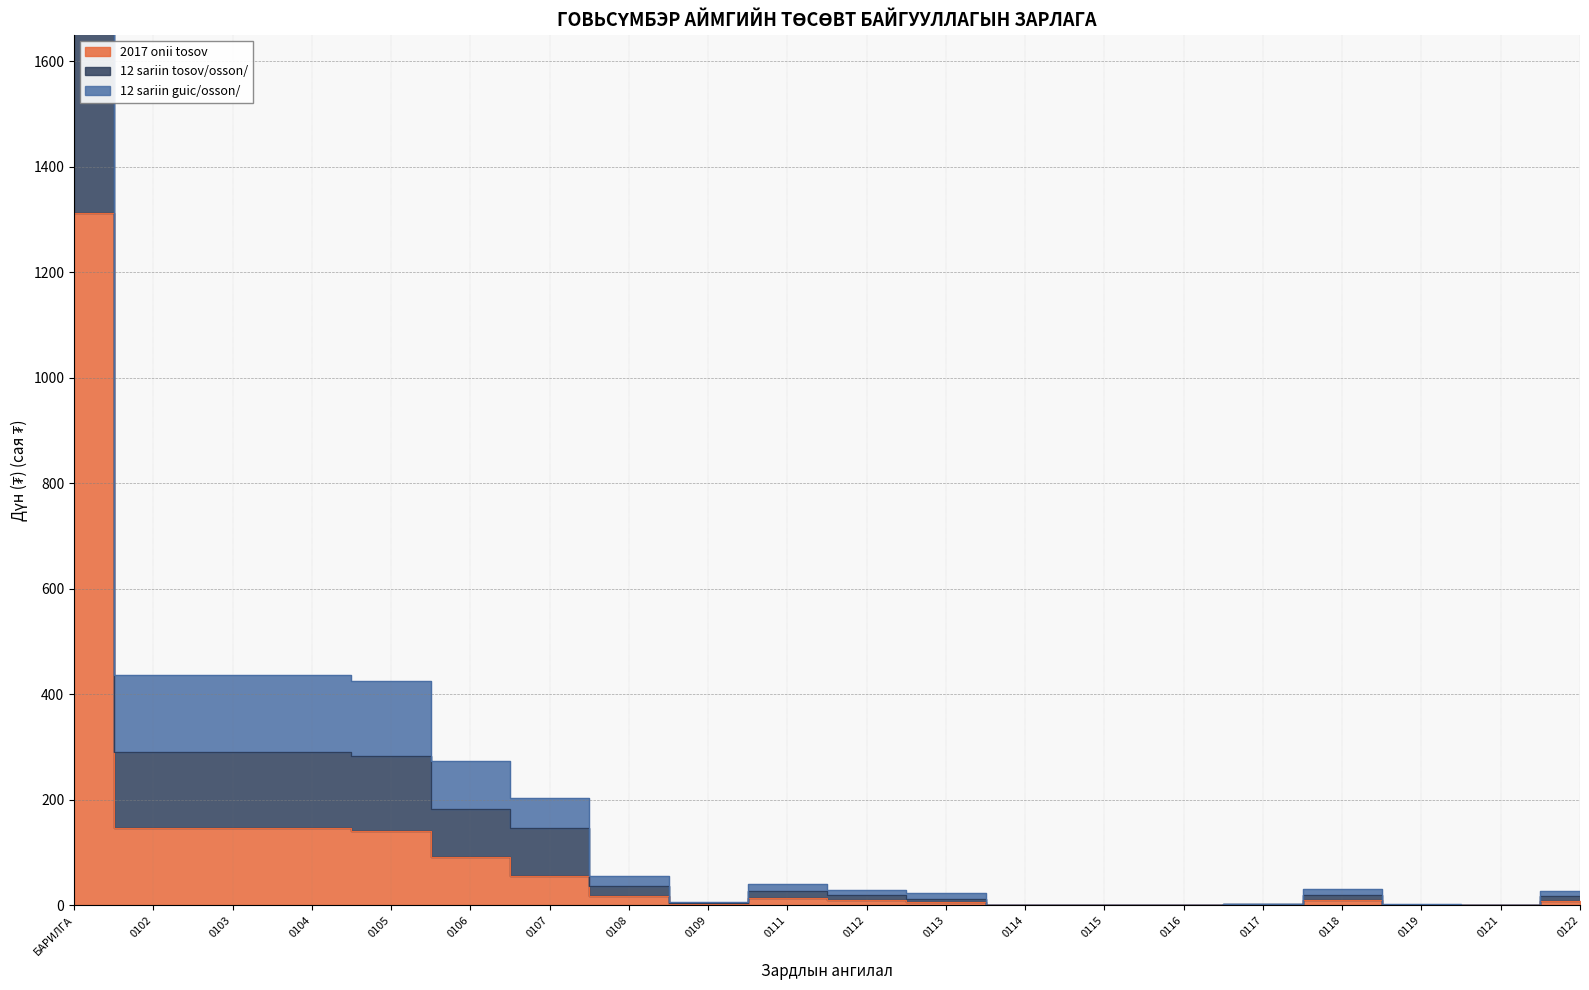

Rank the categories by 12 sariin guic/osson/ value from lowest to highest.

0116, 0115, 0121, 0114, 0119, 0117, 0109, 0113, 0122, 0112, 0118, 0111, 0108, 0107, 0106, 0105, 0102, 0103, 0104, БАРИЛГА